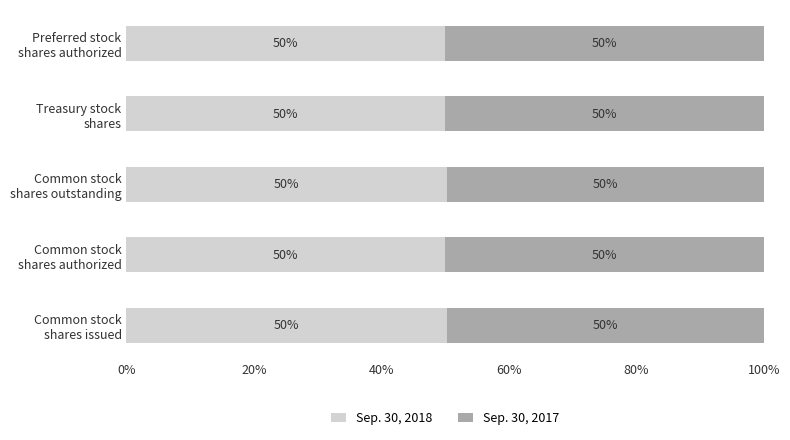

What is the minimum value for Sep. 30, 2018?

50.0